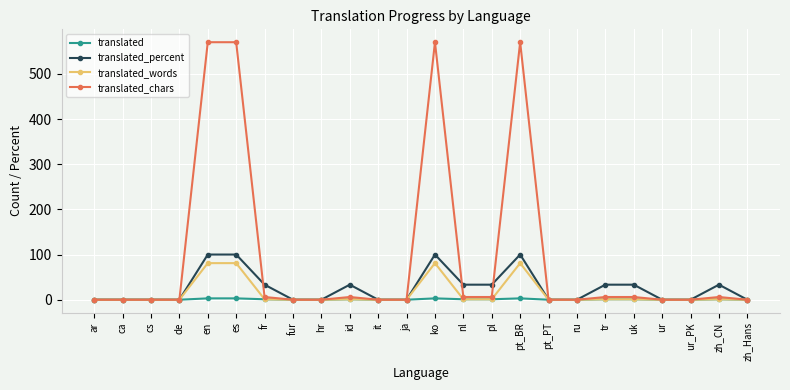

What is the maximum value shown in the chart?

570.0